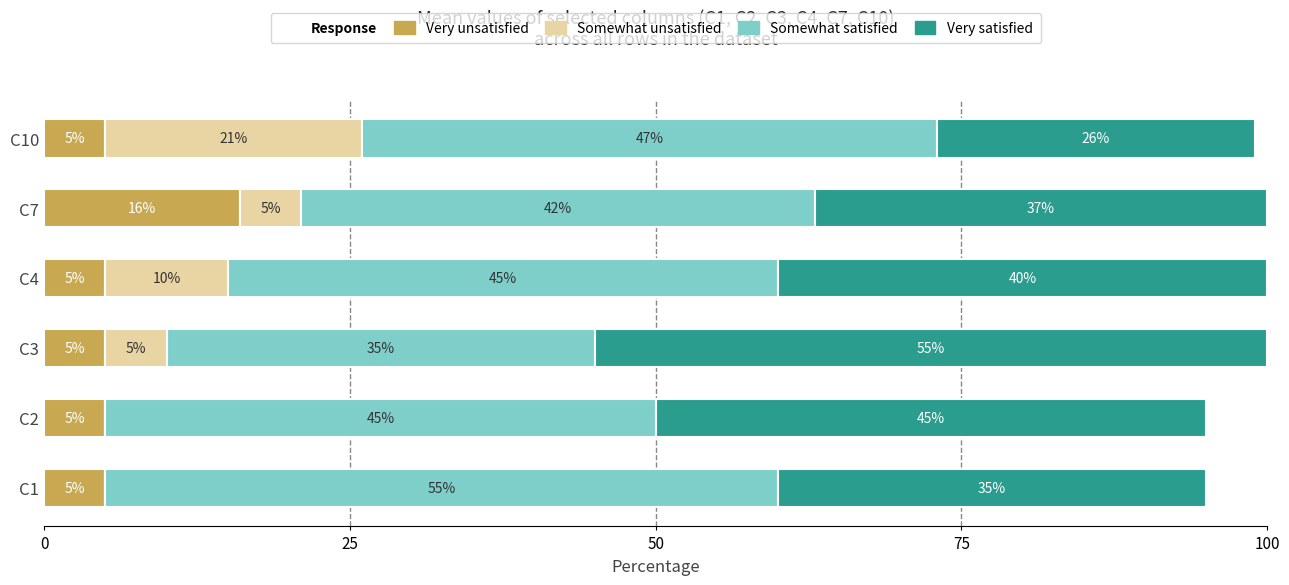

What is the total value across all series at C2?

95